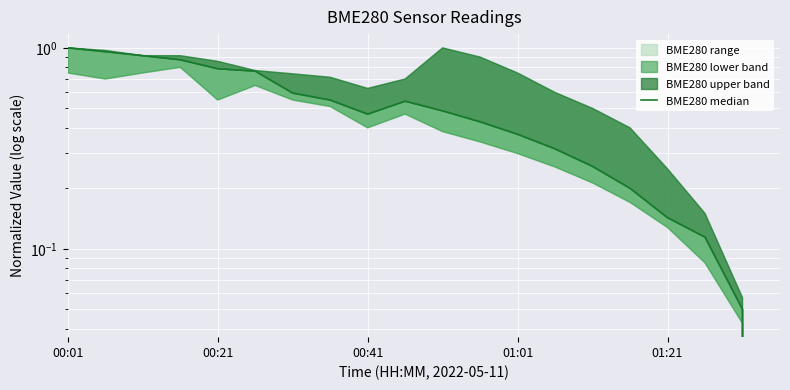

How many series are shown in this chart?

1